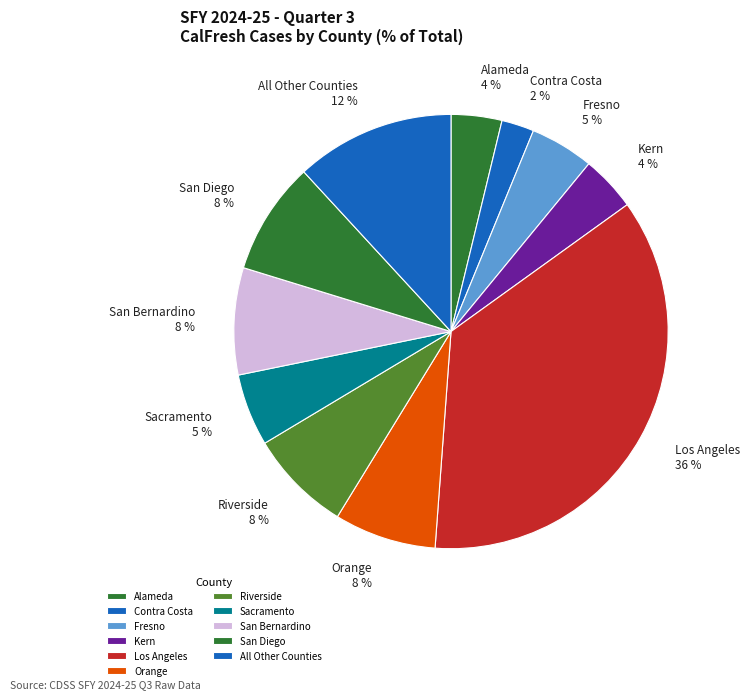

What is the smallest slice in the pie chart?

Contra Costa